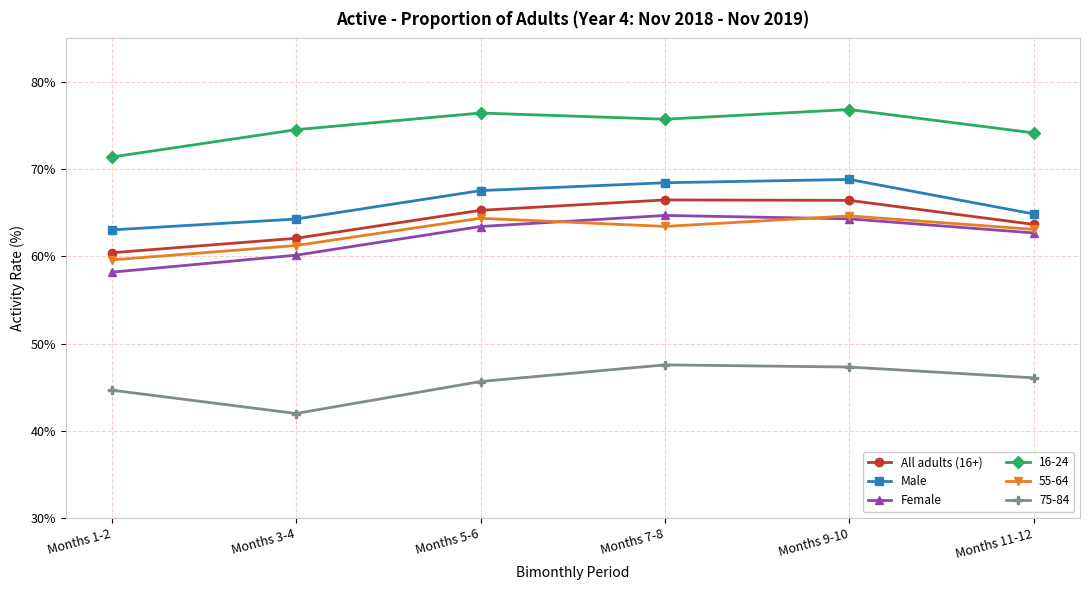

Is the value of All adults (16+) at Months 3-4 greater than the value of Male at Months 9-10?

No